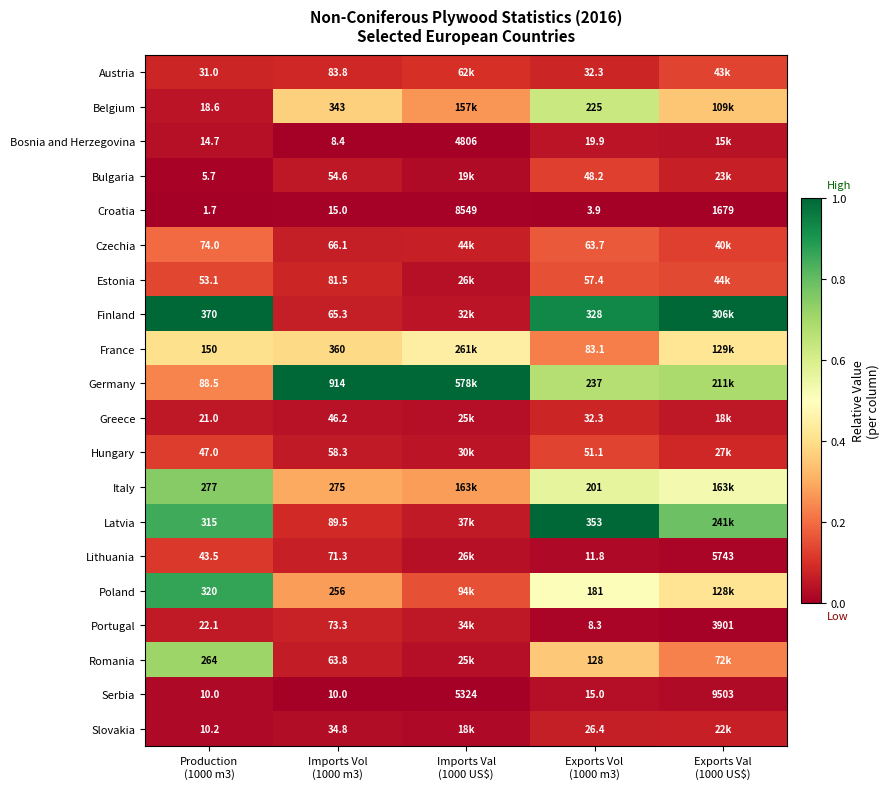

The Bosnia and Herzegovina series shows 0.0 at Exports Val (1000 US$). True or false?

False